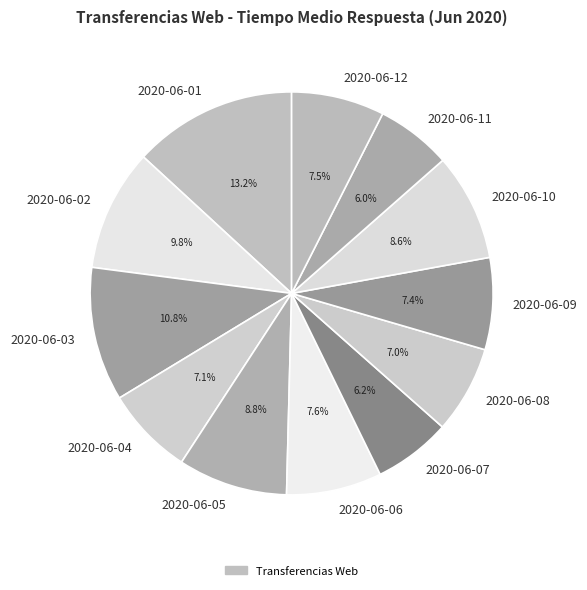

Which slice is the largest?

2020-06-01